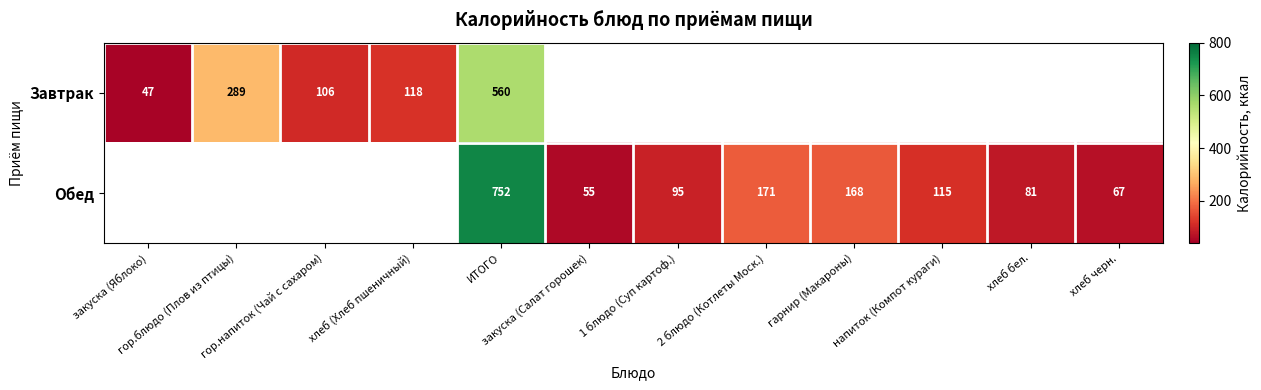

The Завтрак series shows 84.0 at гор.блюдо (Плов из птицы). True or false?

False